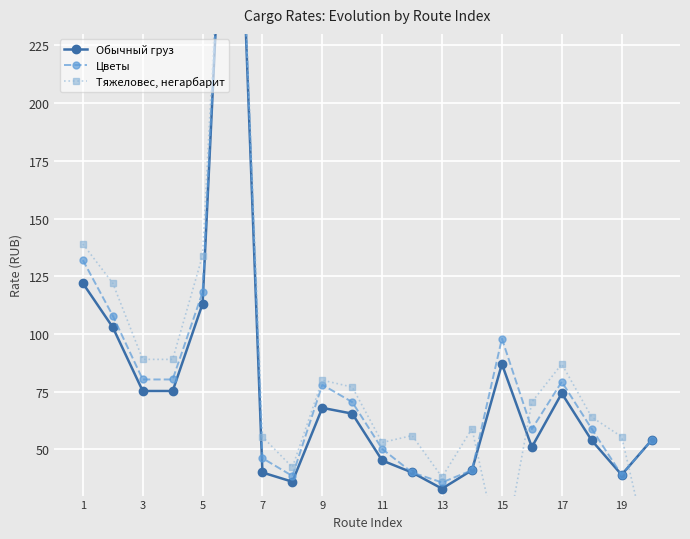

Which has a higher value, 19 or 11?

11